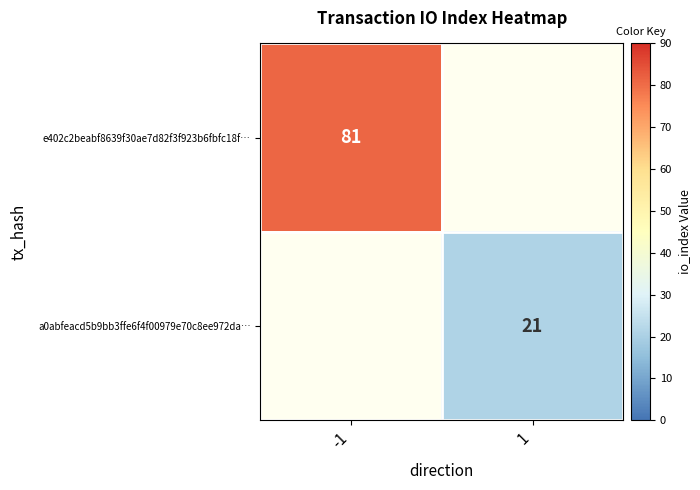

Is the value of a0abfeacd5b9bb3ffe6f4f00979e70c8ee972da… at 1 greater than the value of e402c2beabf8639f30ae7d82f3f923b6fbfc18f… at -1?

No